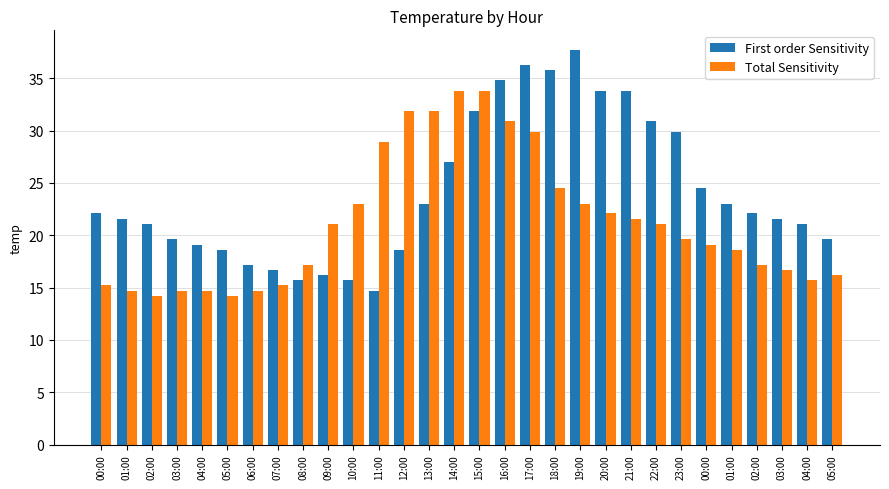

Reading left to right, transcribe all the data shown in this chart.

First order Sensitivity: 00:00=22.1	01:00=21.6	02:00=21.1	03:00=19.6	04:00=19.1	05:00=18.6	06:00=17.2	07:00=16.7	08:00=15.7	09:00=16.2	10:00=15.7	11:00=14.7	12:00=18.6	13:00=23.0	14:00=27.0	15:00=31.9	16:00=34.8	17:00=36.3	18:00=35.8	19:00=37.7	20:00=33.8	21:00=33.8	22:00=30.9	23:00=29.9	00:00=24.5	01:00=23.0	02:00=22.1	03:00=21.6	04:00=21.1	05:00=19.6
Total Sensitivity: 00:00=15.2	01:00=14.7	02:00=14.2	03:00=14.7	04:00=14.7	05:00=14.2	06:00=14.7	07:00=15.2	08:00=17.2	09:00=21.1	10:00=23.0	11:00=28.9	12:00=31.9	13:00=31.9	14:00=33.8	15:00=33.8	16:00=30.9	17:00=29.9	18:00=24.5	19:00=23.0	20:00=22.1	21:00=21.6	22:00=21.1	23:00=19.6	00:00=19.1	01:00=18.6	02:00=17.2	03:00=16.7	04:00=15.7	05:00=16.2